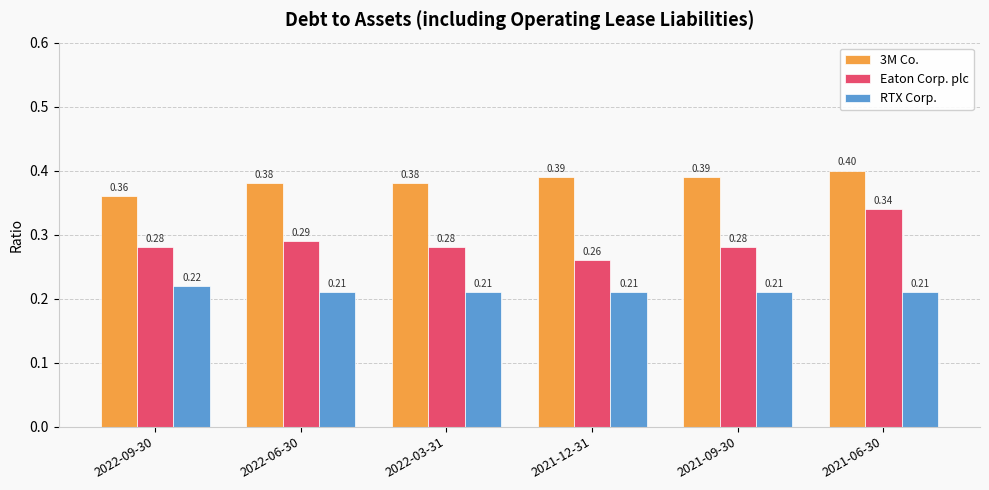

Which category has the highest value in the RTX Corp. series?

2022-09-30